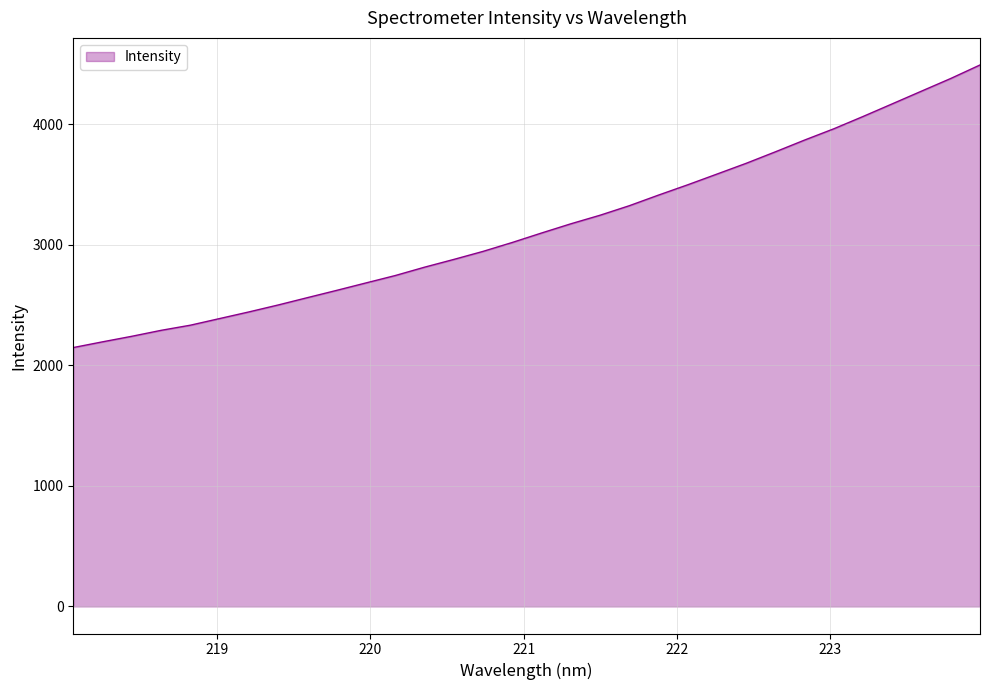

What is the greatest value displayed?

4491.2